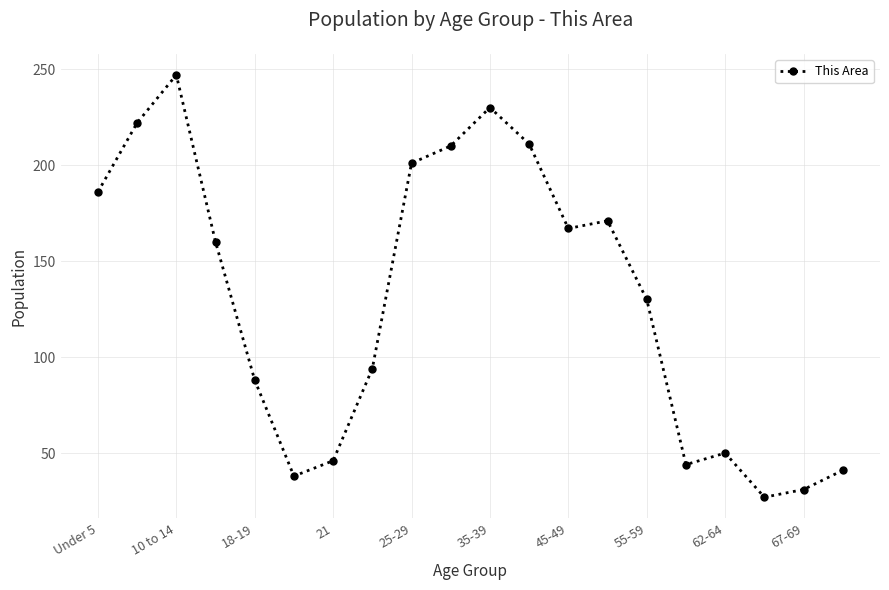

What is the value of the 6th point from the left?

38